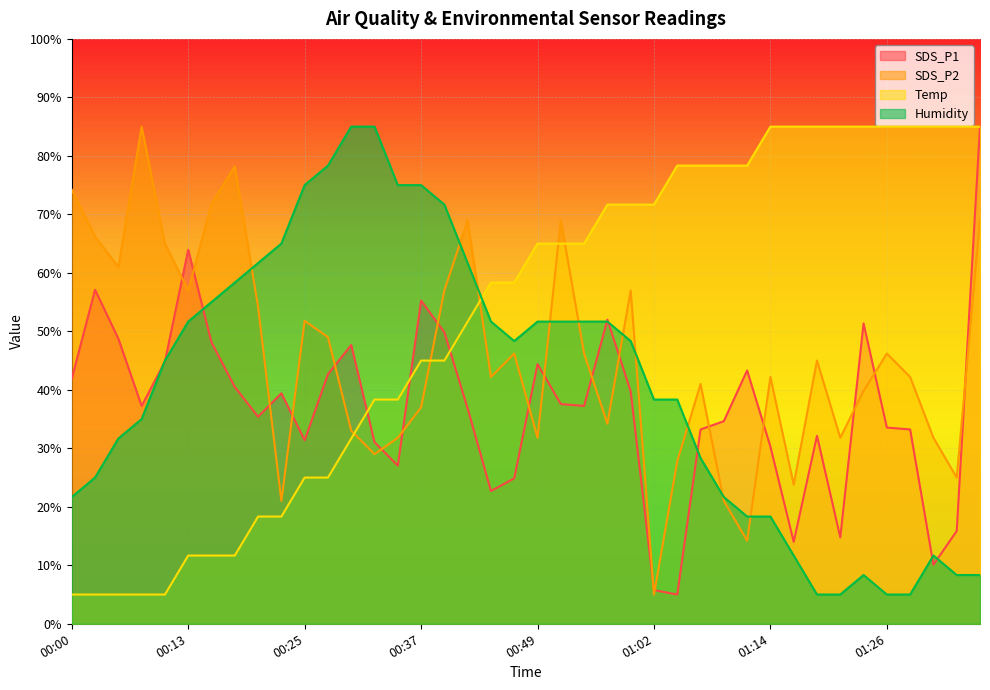

Which category has the lowest value in the SDS_P2 series?

01:02